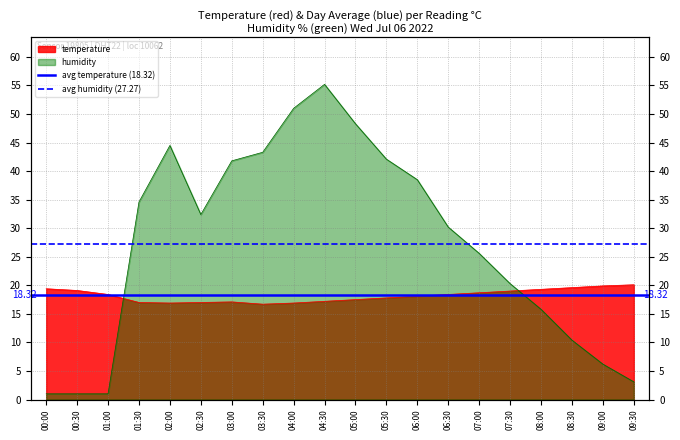

Which series has the largest total across all categories?

avg humidity (27.27)